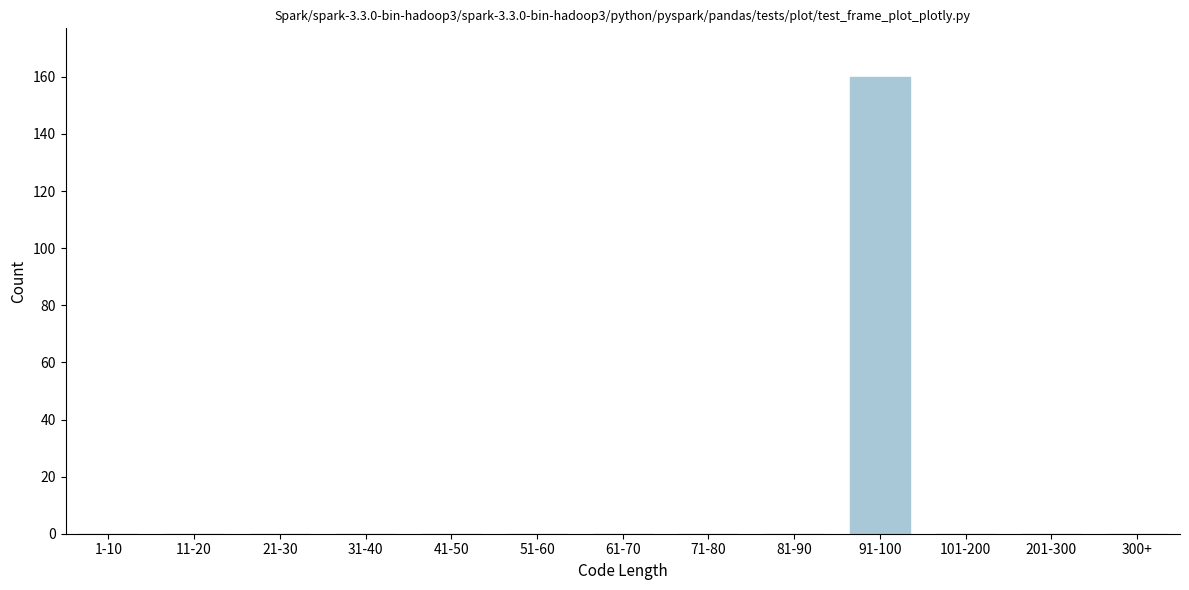

Reading left to right, list all the values displayed in this chart.

1-10=0	11-20=0	21-30=0	31-40=0	41-50=0	51-60=0	61-70=0	71-80=0	81-90=0	91-100=160	101-200=0	201-300=0	300+=0